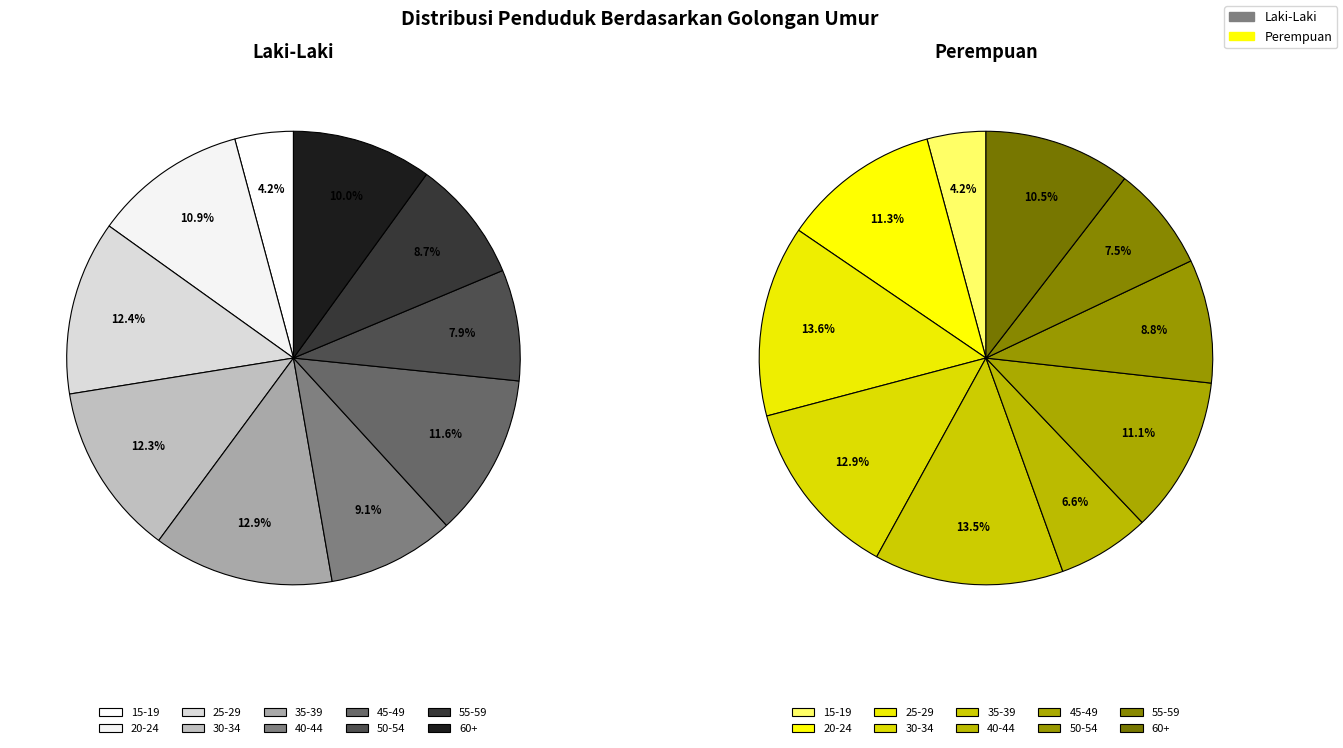

To the nearest percent, what portion does 15-19 represent?

4%